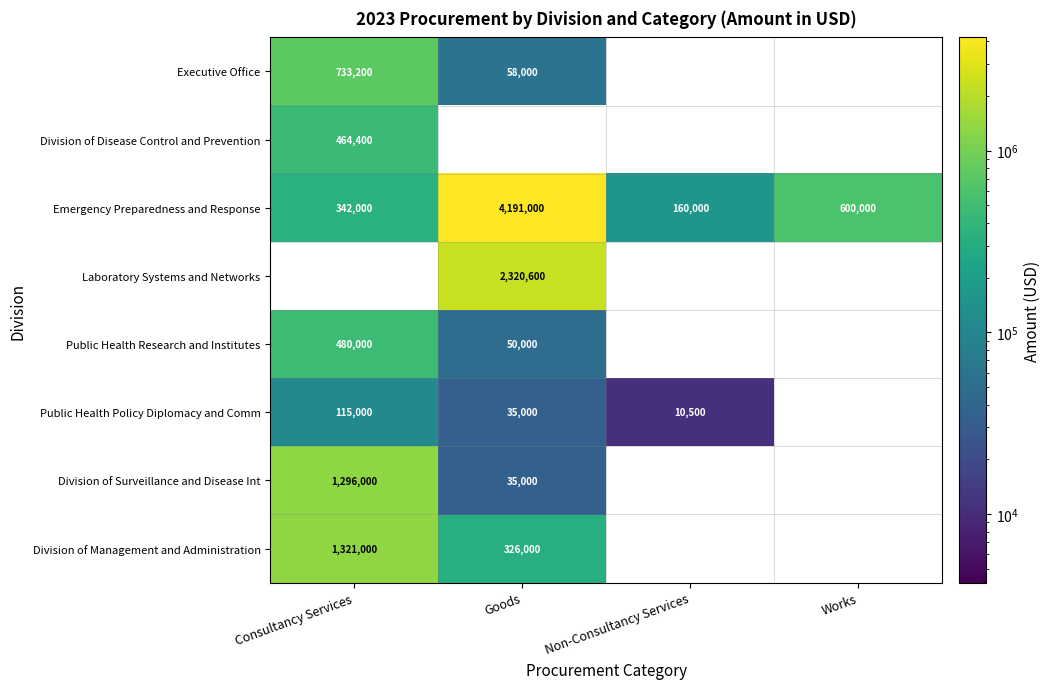

What is the difference between the maximum and minimum values in the Emergency Preparedness and Response series?

4031000